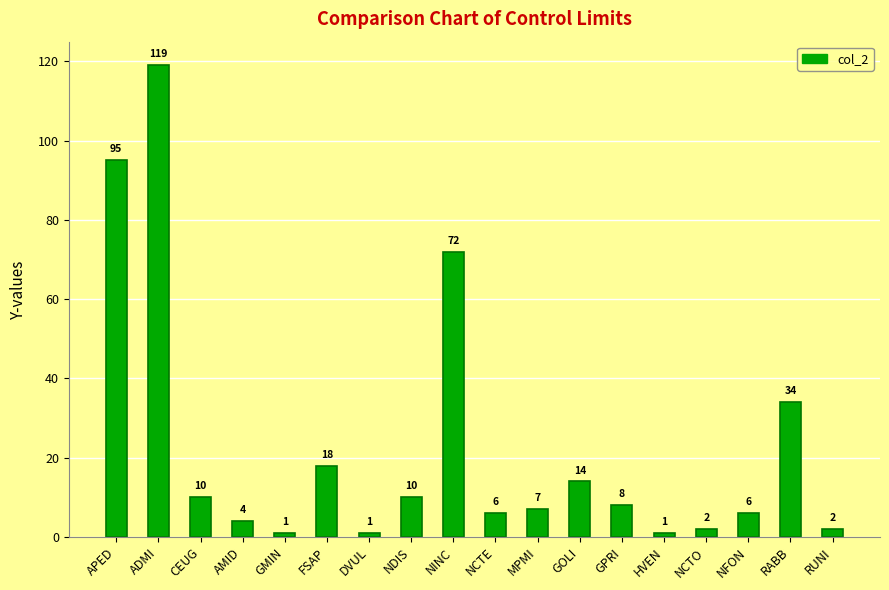

Where is the data nearest to the value 60?

NINC